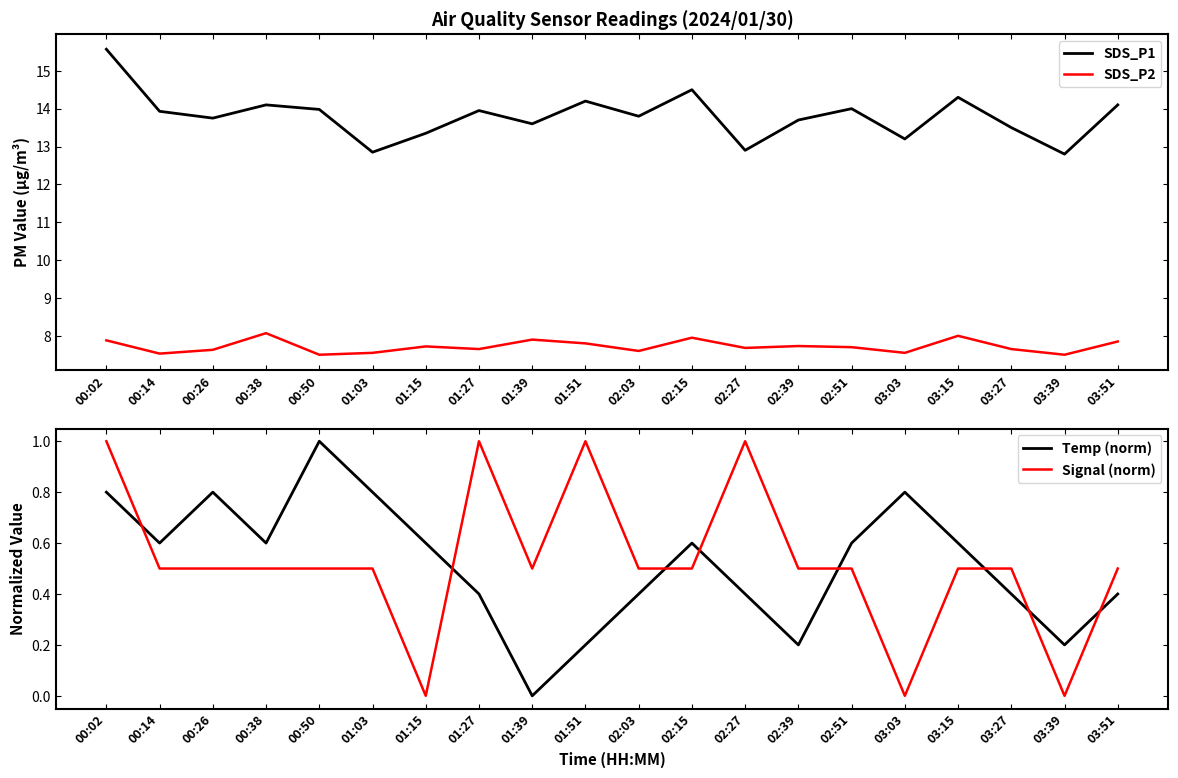

Which series has the widest spread of values?

SDS_P1